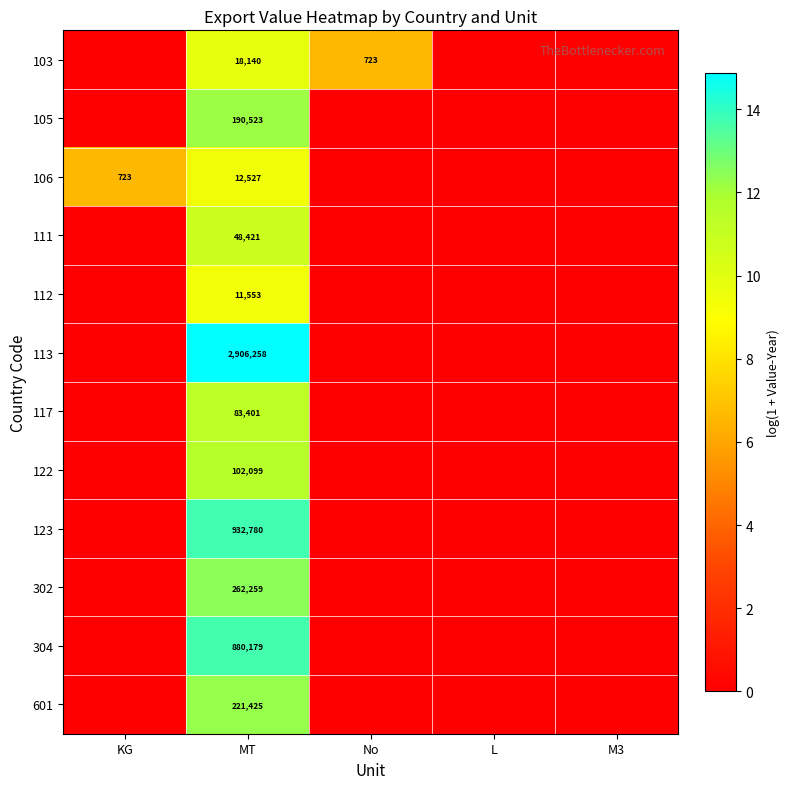

Is it true that 123 equals -5.6 at L?

False